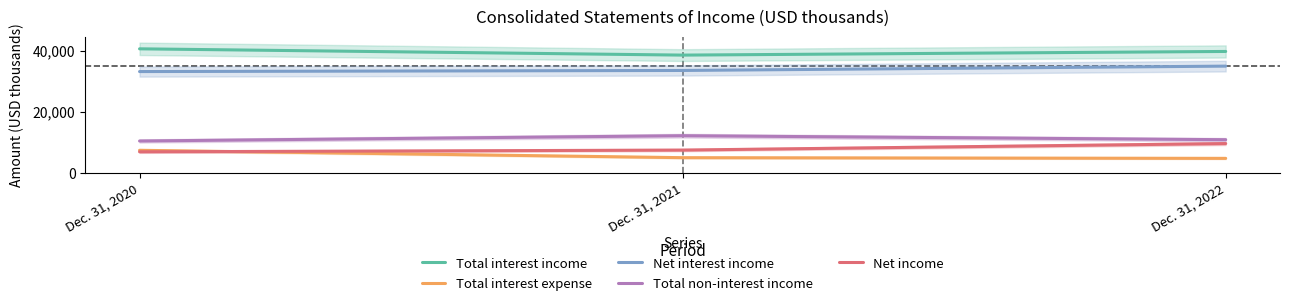

Which category has the lowest value in the Total interest expense series?

Dec. 31, 2022